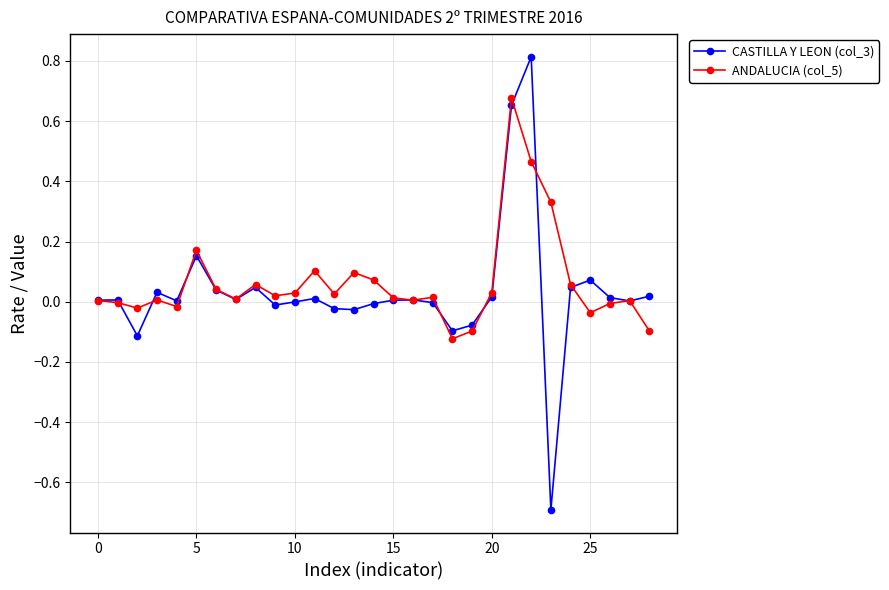

What are all the series names shown in the legend?

CASTILLA Y LEON (col_3), ANDALUCIA (col_5)